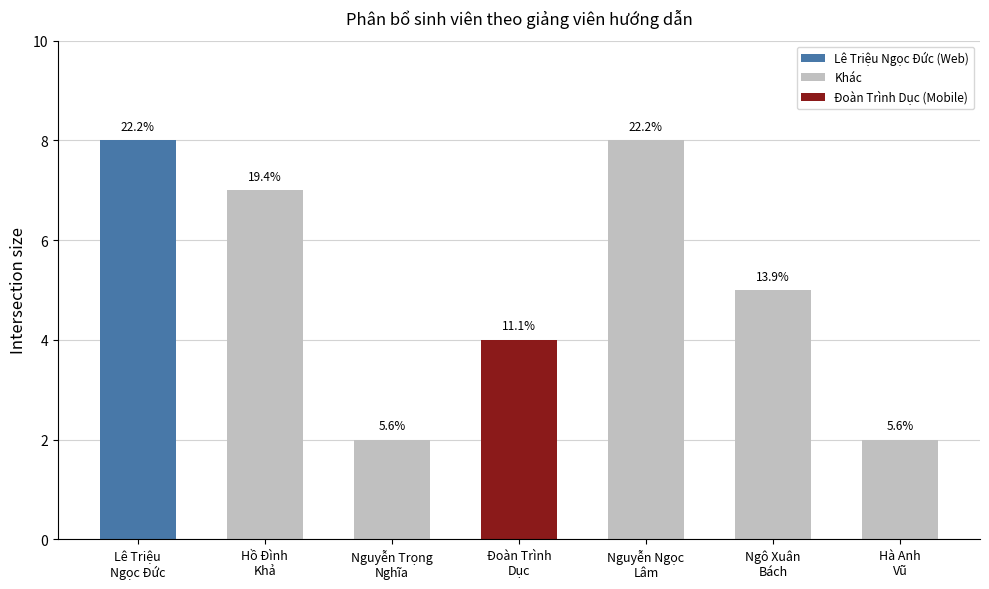

Are the bars horizontal?

No